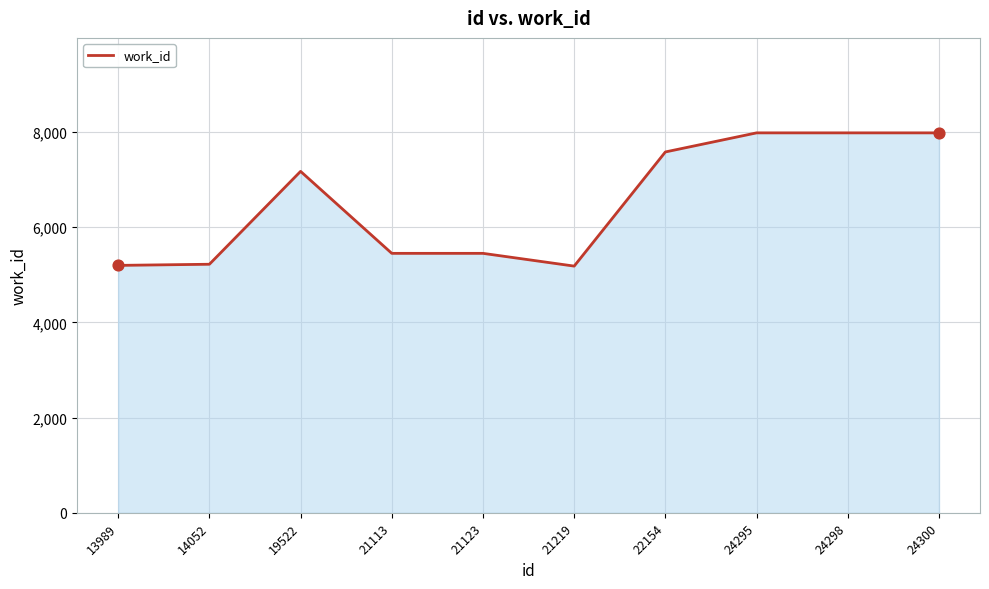

Approximately how many times larger is the value at 24295 compared to 24298?

1.0